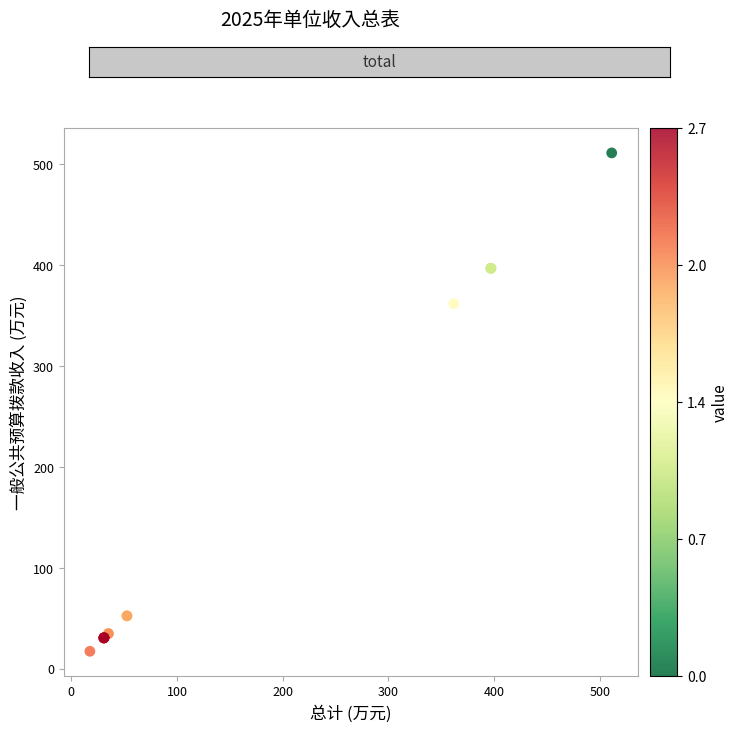

What Y value in the scatter plot is closest to 264?

361.8